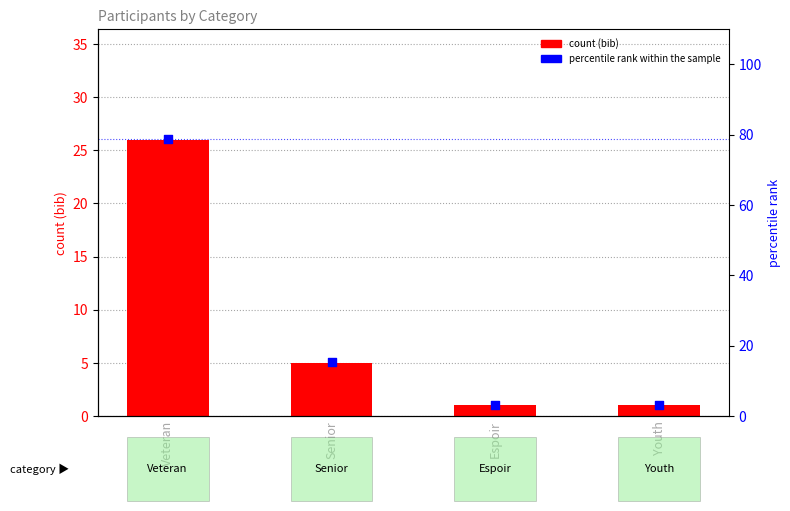

Is the value of count at Espoir greater than the value of percentile rank within the sample at Senior?

No